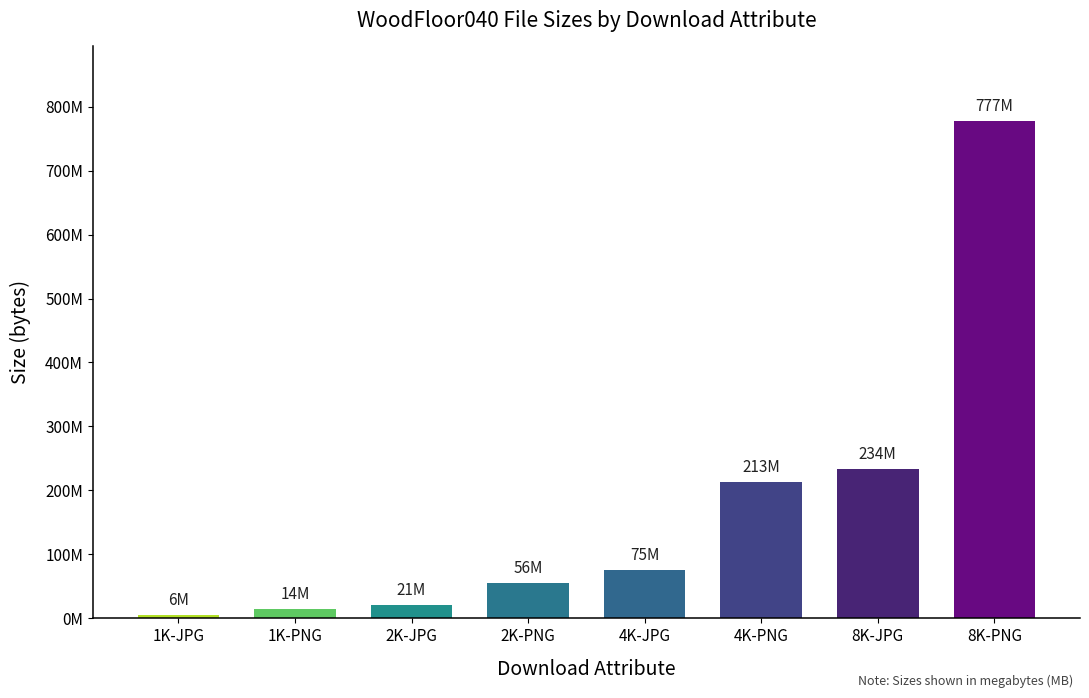

Between 4K-PNG and 8K-JPG, which is larger?

8K-JPG